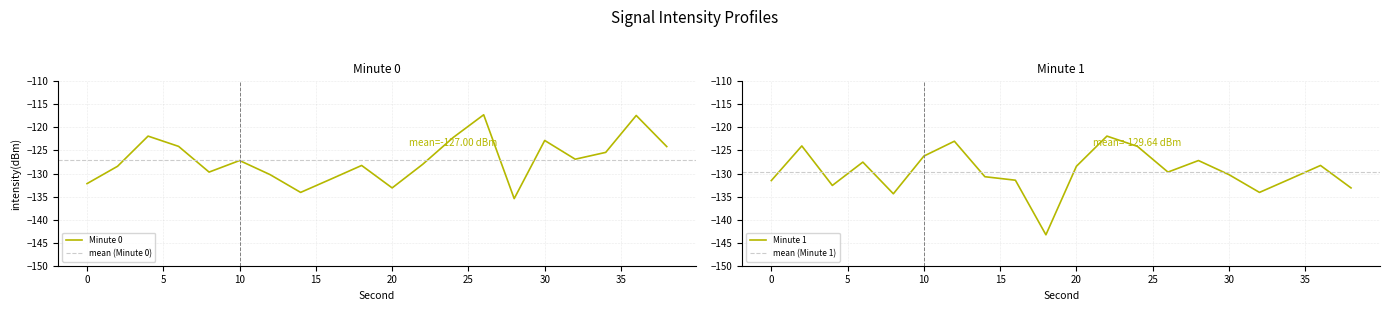

How many times do Minute 0 and Minute 1 cross each other?

7